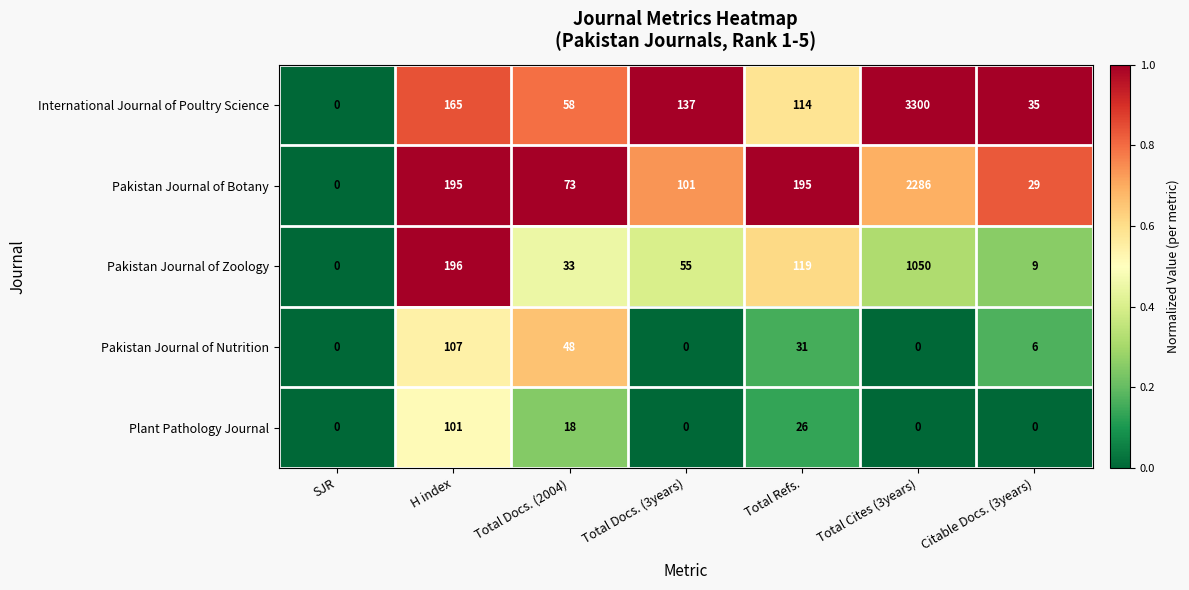

What is the difference between the maximum and minimum values in the Plant Pathology Journal series?

101